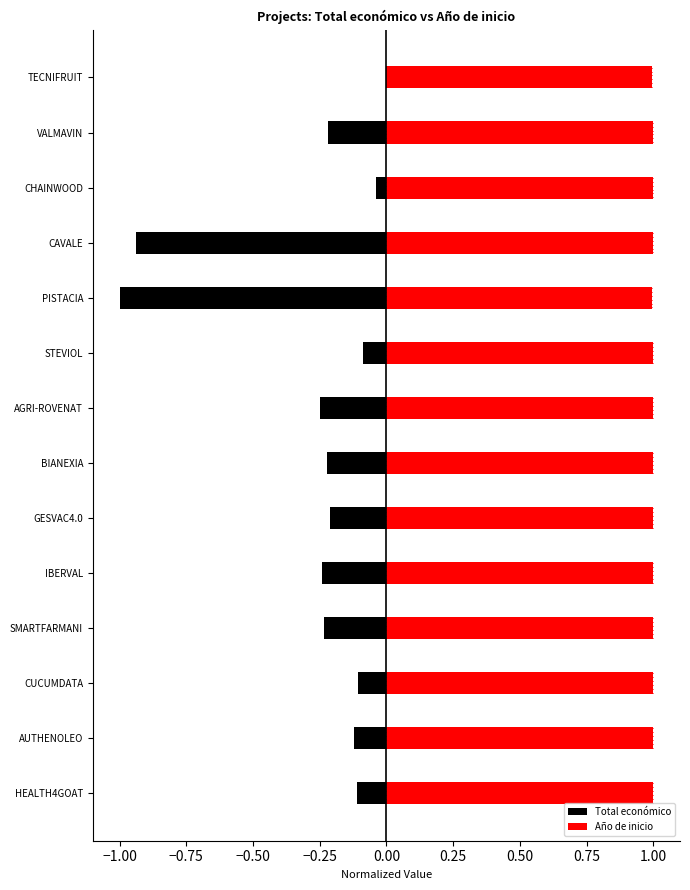

How many distinct data groups are displayed?

2